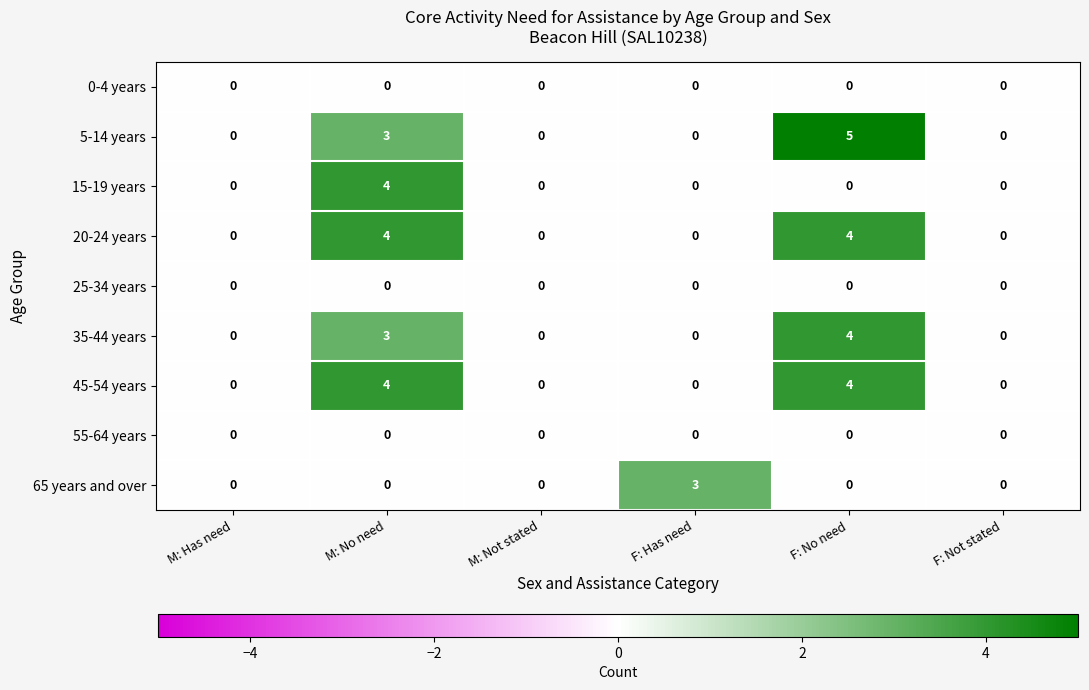

At which category is the sum across all series the highest?

M: No need